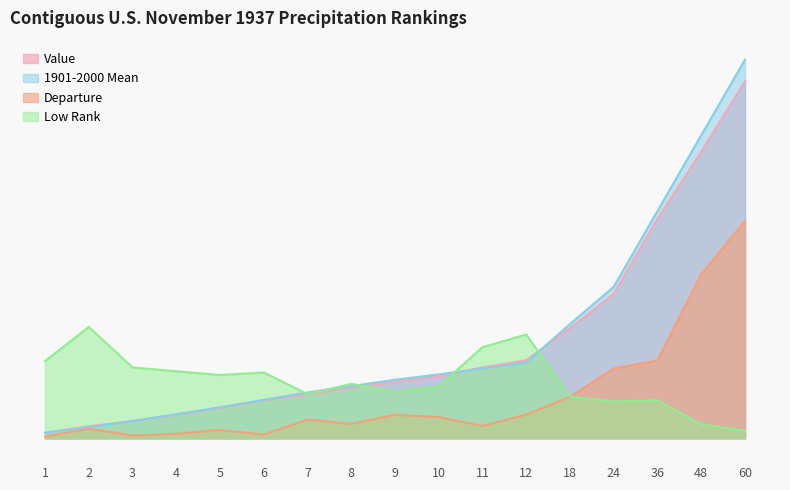

How many interior local valleys does the Low Rank series have?

4